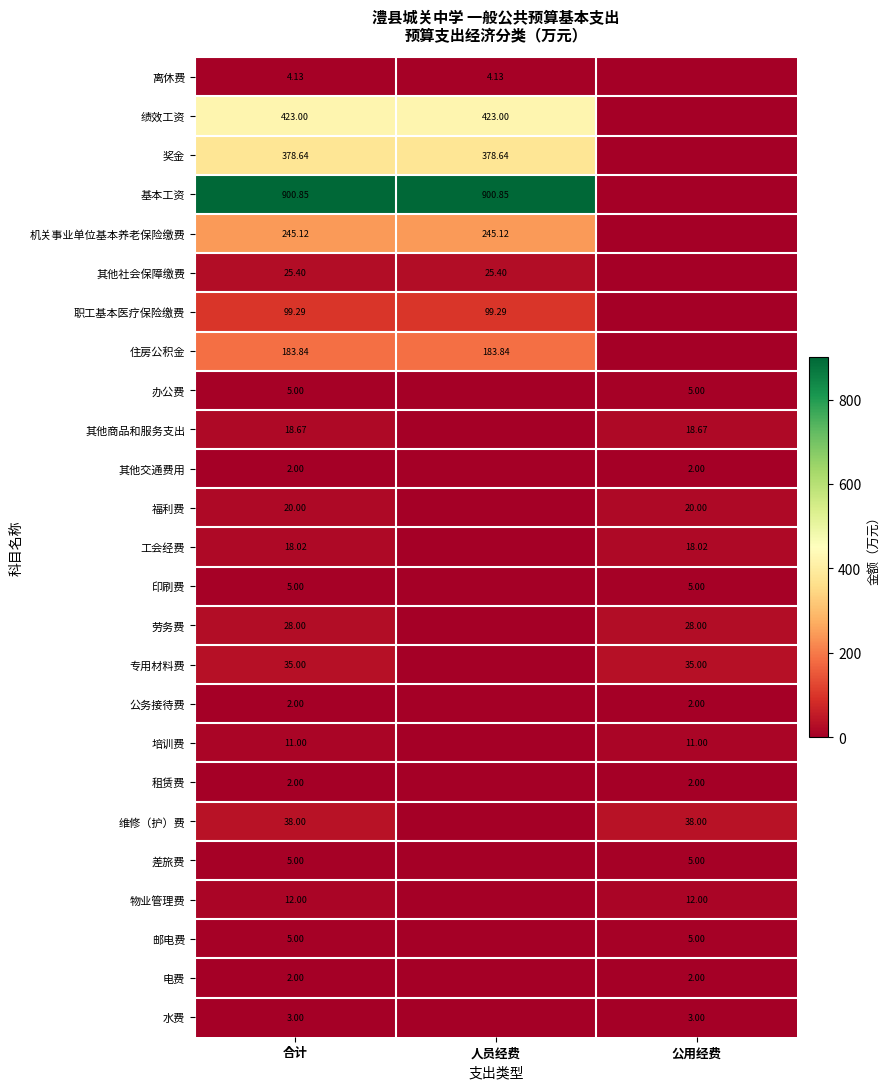

Is the value of 离休费 at 合计 greater than the value of 住房公积金 at 人员经费?

No